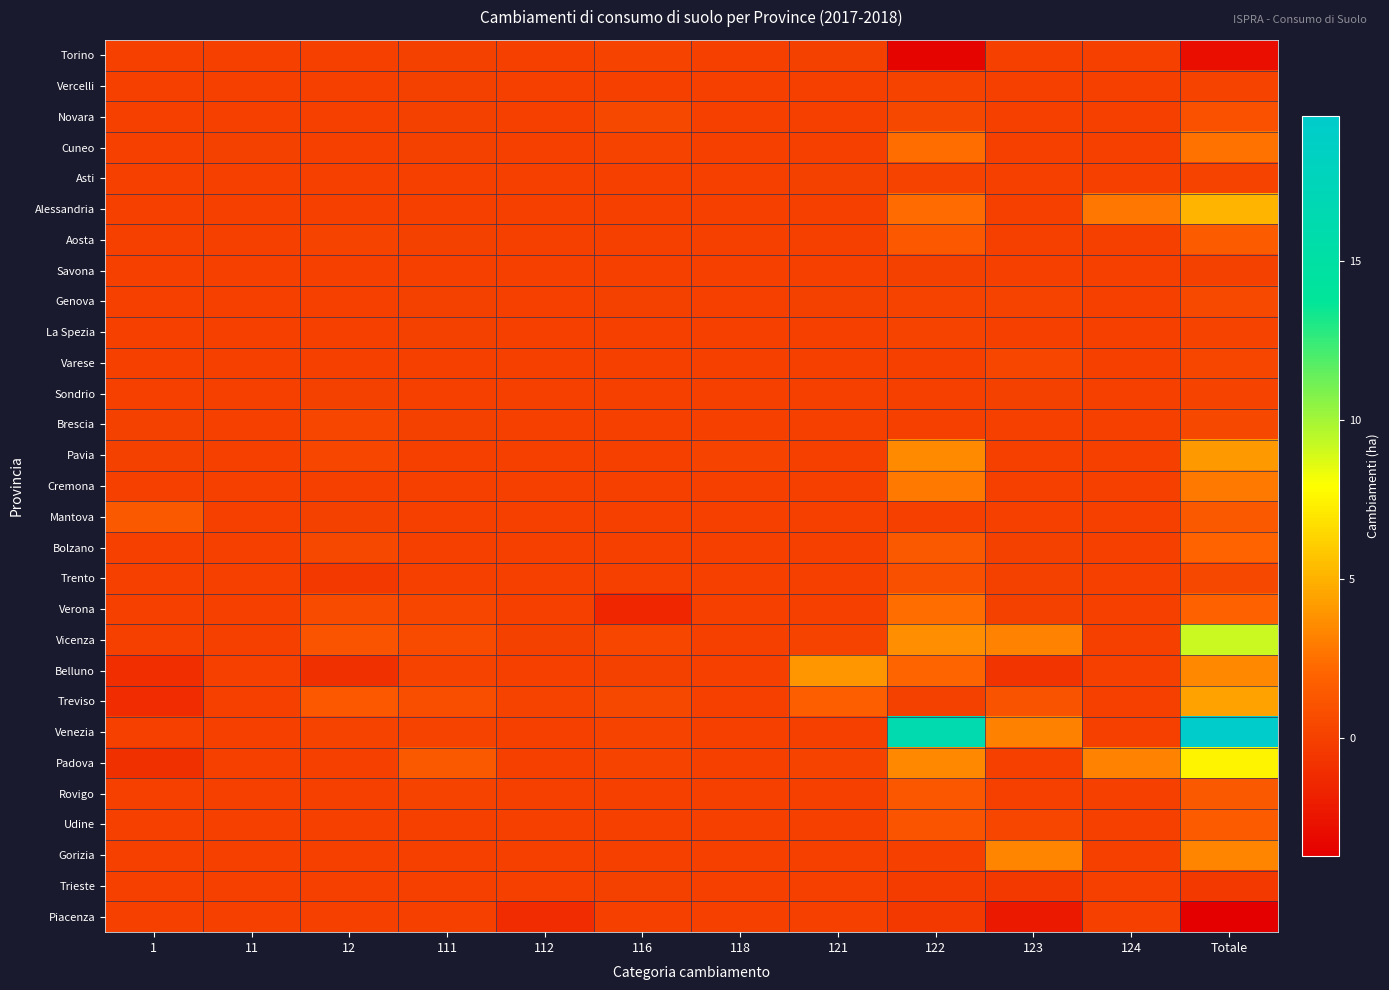

Reading left to right, list all the values displayed in this chart.

Torino: 1=0.0	11=0.0	12=0.0	111=0.1	112=0.0	116=0.2	118=0.0	121=0.1	122=-3.4	123=0.0	124=0.0	Totale=-2.8
Vercelli: 1=0.0	11=0.0	12=0.0	111=0.0	112=0.0	116=0.0	118=0.0	121=0.0	122=0.1	123=0.0	124=0.0	Totale=0.1
Novara: 1=0.0	11=0.0	12=0.0	111=0.1	112=0.0	116=0.5	118=0.0	121=0.0	122=0.4	123=0.0	124=0.0	Totale=0.9
Cuneo: 1=0.0	11=0.0	12=0.0	111=0.0	112=0.0	116=0.1	118=0.0	121=0.0	122=2.4	123=0.0	124=0.0	Totale=2.6
Asti: 1=0.0	11=0.0	12=0.0	111=0.0	112=0.0	116=0.0	118=0.0	121=0.1	122=0.1	123=0.0	124=0.0	Totale=0.2
Alessandria: 1=0.0	11=0.0	12=0.0	111=0.0	112=0.0	116=0.0	118=0.0	121=0.0	122=2.3	123=0.0	124=2.8	Totale=5.1
Aosta: 1=0.0	11=0.0	12=0.2	111=0.0	112=0.0	116=0.0	118=0.0	121=0.0	122=1.3	123=0.0	124=0.0	Totale=1.5
Savona: 1=0.0	11=0.0	12=0.0	111=0.0	112=0.0	116=0.0	118=0.0	121=0.0	122=0.0	123=0.0	124=0.0	Totale=0.0
Genova: 1=0.0	11=0.0	12=0.0	111=0.1	112=0.0	116=0.0	118=0.0	121=0.0	122=0.2	123=0.1	124=0.0	Totale=0.5
La Spezia: 1=0.0	11=0.0	12=0.0	111=0.0	112=0.0	116=0.0	118=0.0	121=0.0	122=0.2	123=0.0	124=0.0	Totale=0.2
Varese: 1=0.0	11=0.0	12=0.0	111=0.0	112=0.0	116=0.0	118=0.0	121=0.0	122=0.0	123=0.3	124=0.0	Totale=0.3
Sondrio: 1=0.0	11=0.0	12=0.1	111=0.0	112=0.0	116=0.0	118=0.0	121=0.0	122=0.0	123=0.1	124=0.0	Totale=0.1
Brescia: 1=0.1	11=0.0	12=0.3	111=0.1	112=0.0	116=0.0	118=0.0	121=0.0	122=0.0	123=0.0	124=0.0	Totale=0.5
Pavia: 1=0.0	11=0.0	12=0.3	111=0.0	112=0.0	116=0.0	118=0.2	121=0.0	122=3.5	123=0.0	124=0.0	Totale=4.0
Cremona: 1=0.0	11=0.0	12=0.0	111=0.0	112=0.0	116=0.0	118=0.0	121=0.0	122=2.9	123=0.0	124=0.0	Totale=2.9
Mantova: 1=1.4	11=0.0	12=0.0	111=0.0	112=0.0	116=0.0	118=0.0	121=0.0	122=0.0	123=0.0	124=0.0	Totale=1.4
Bolzano: 1=0.0	11=0.0	12=0.5	111=0.0	112=0.0	116=0.0	118=0.0	121=0.0	122=1.4	123=0.1	124=0.0	Totale=1.9
Trento: 1=0.0	11=0.0	12=-0.5	111=0.0	112=0.0	116=0.0	118=0.0	121=0.0	122=0.8	123=0.0	124=0.0	Totale=0.4
Verona: 1=0.0	11=0.0	12=0.6	111=0.3	112=0.0	116=-1.5	118=0.0	121=0.0	122=2.4	123=0.0	124=0.0	Totale=1.9
Vicenza: 1=0.0	11=0.0	12=1.1	111=0.6	112=0.0	116=0.3	118=0.0	121=0.1	122=3.7	123=3.3	124=0.0	Totale=9.1
Belluno: 1=-1.1	11=0.0	12=-1.0	111=0.2	112=0.0	116=0.0	118=0.0	121=4.0	122=2.0	123=-0.7	124=0.0	Totale=3.4
Treviso: 1=-1.1	11=0.0	12=1.4	111=0.8	112=0.1	116=0.4	118=0.0	121=1.7	122=0.1	123=1.1	124=0.0	Totale=4.4
Venezia: 1=0.0	11=0.0	12=0.1	111=0.1	112=-0.0	116=0.1	118=0.0	121=0.0	122=16.1	123=3.1	124=0.0	Totale=19.6
Padova: 1=-0.9	11=0.0	12=0.0	111=1.5	112=-0.0	116=0.2	118=0.0	121=0.1	122=3.4	123=0.0	124=3.2	Totale=7.5
Rovigo: 1=0.0	11=0.0	12=0.0	111=0.2	112=0.0	116=0.0	118=0.0	121=0.0	122=1.3	123=0.0	124=0.0	Totale=1.5
Udine: 1=0.0	11=0.0	12=0.0	111=0.0	112=0.0	116=0.0	118=0.0	121=0.0	122=1.1	123=0.3	124=0.0	Totale=1.5
Gorizia: 1=0.0	11=0.0	12=0.0	111=0.0	112=0.0	116=0.0	118=0.0	121=0.0	122=0.0	123=3.3	124=0.0	Totale=3.3
Trieste: 1=-0.0	11=0.0	12=0.0	111=0.0	112=0.0	116=0.1	118=0.0	121=0.0	122=-0.2	123=-0.4	124=0.0	Totale=-0.5
Piacenza: 1=0.0	11=0.0	12=0.0	111=0.0	112=-1.1	116=0.0	118=0.0	121=0.0	122=-0.4	123=-2.2	124=0.0	Totale=-3.7